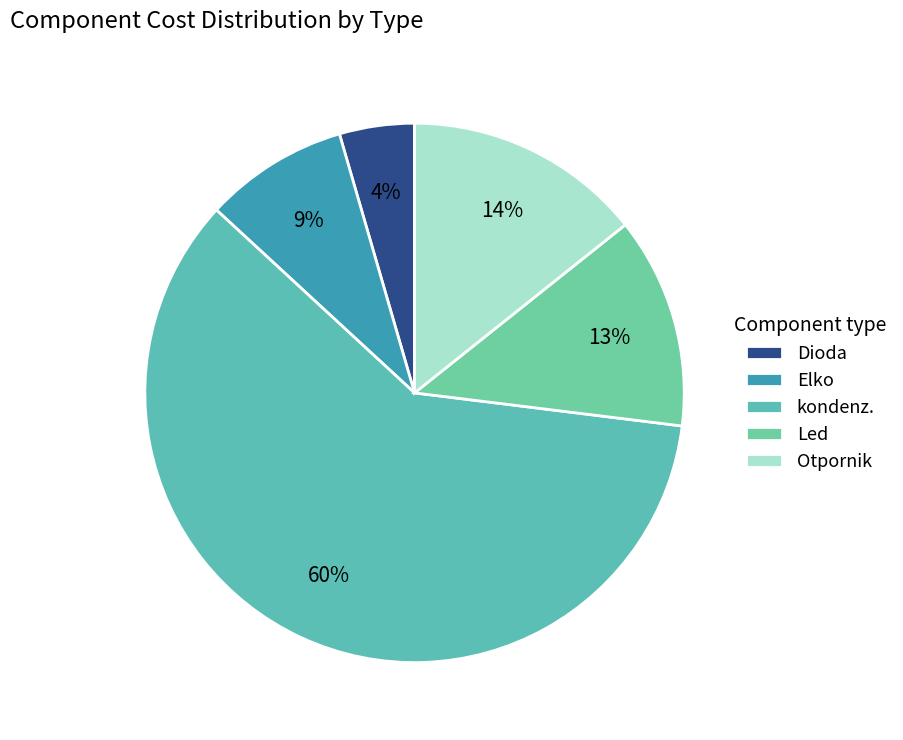

Which slice is the smallest?

Dioda